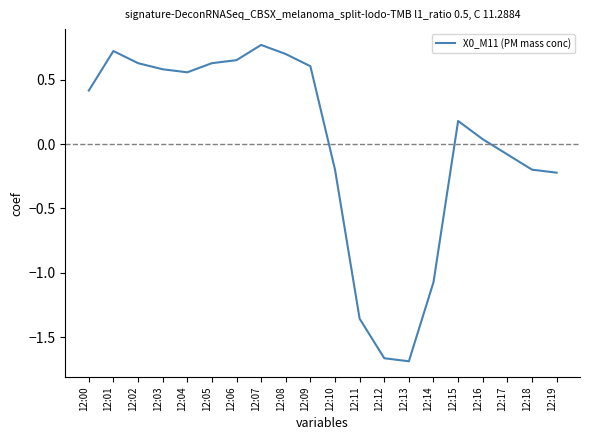

What is the difference between the second highest and second lowest values?

2.4